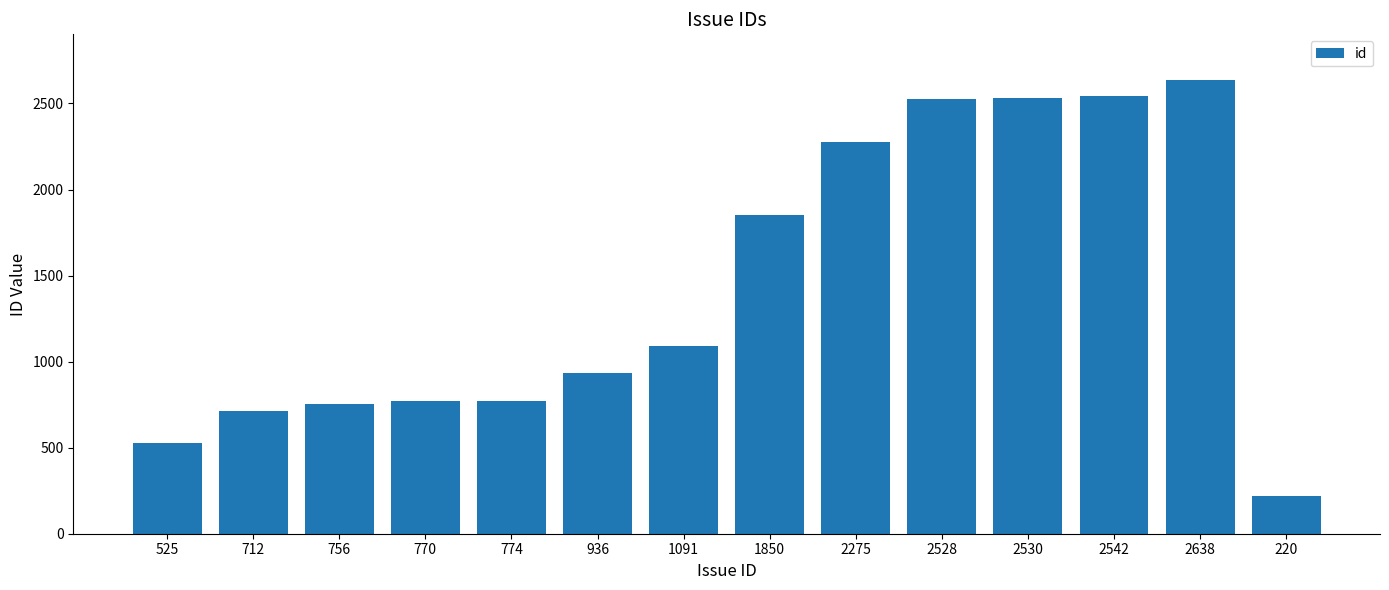

What is the sum of all values?

20147